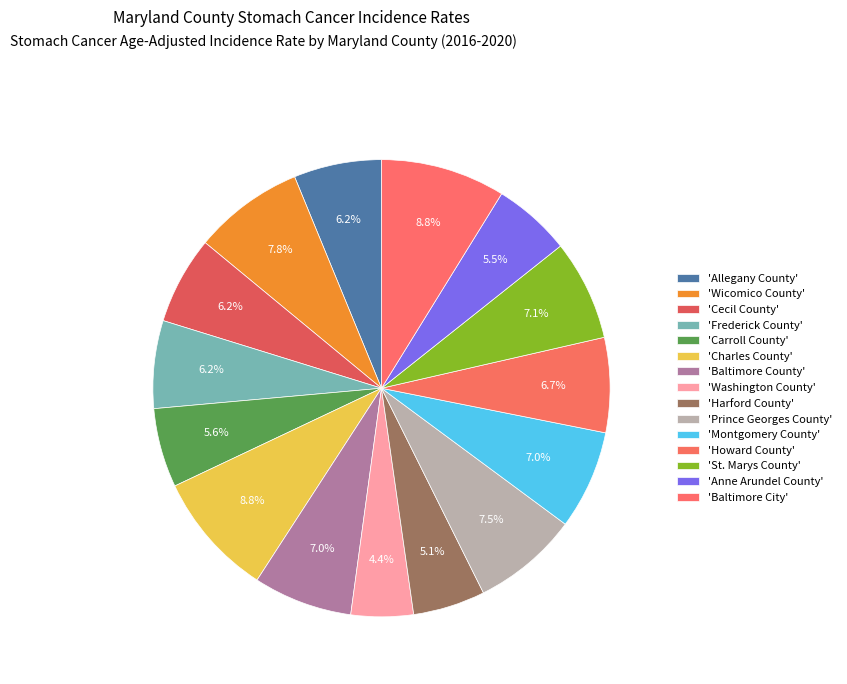

Is there a majority slice in this chart?

No